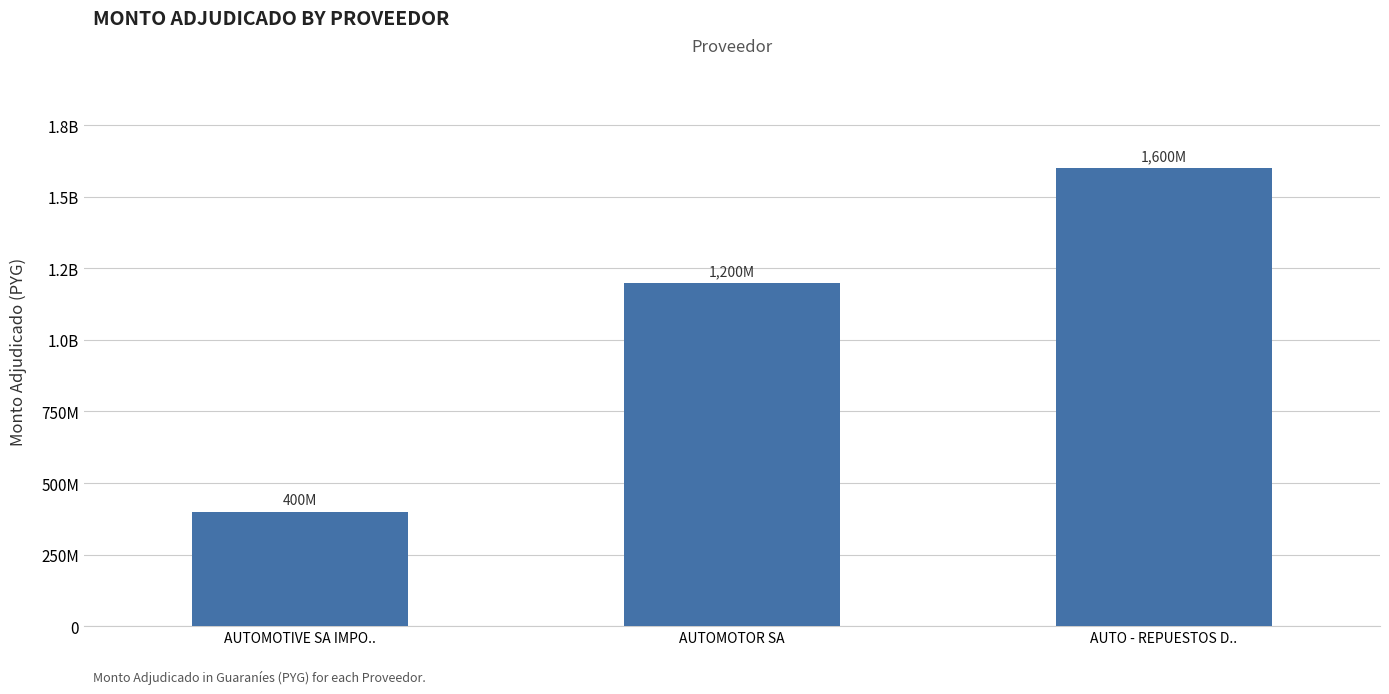

Are the bars horizontal?

No